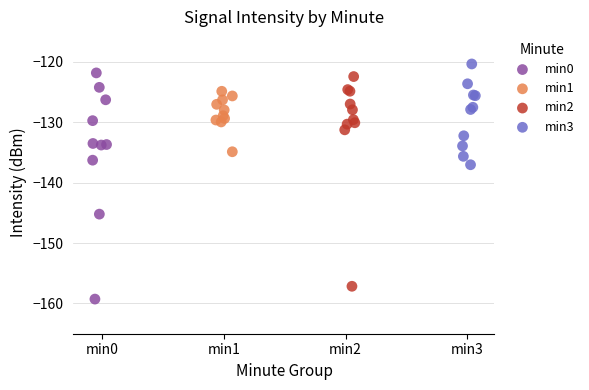

Which series contains the highest Y value?

min3